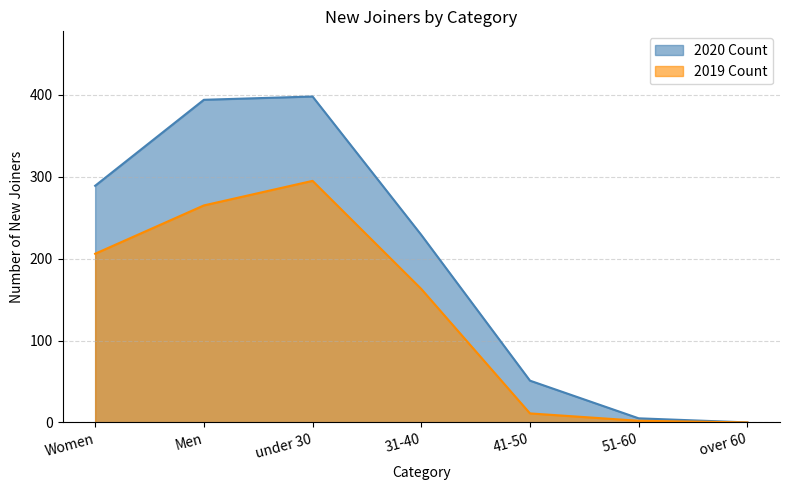

What position from the right is over 60?

1